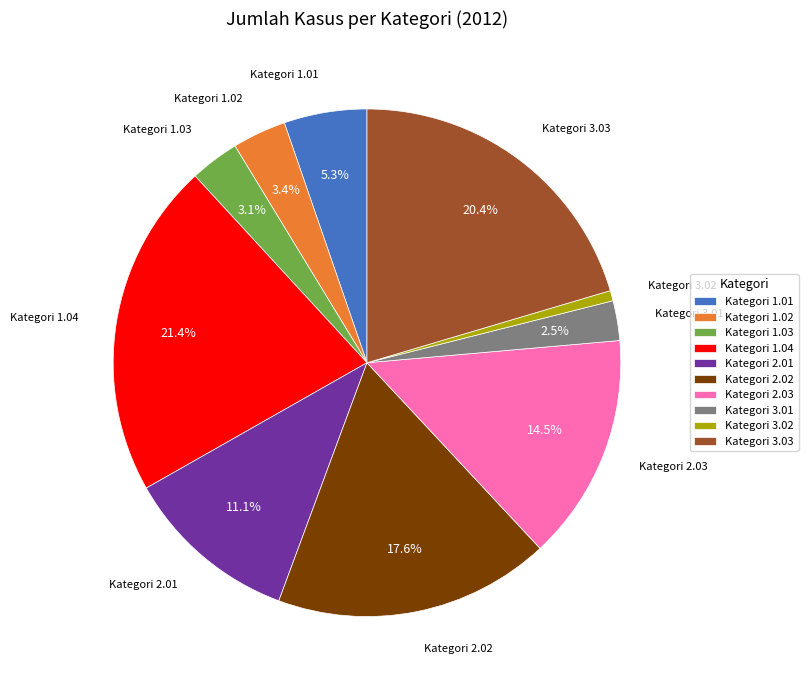

Combined, what portion of the pie is Kategori 1.02 and Kategori 2.02?

21.0%